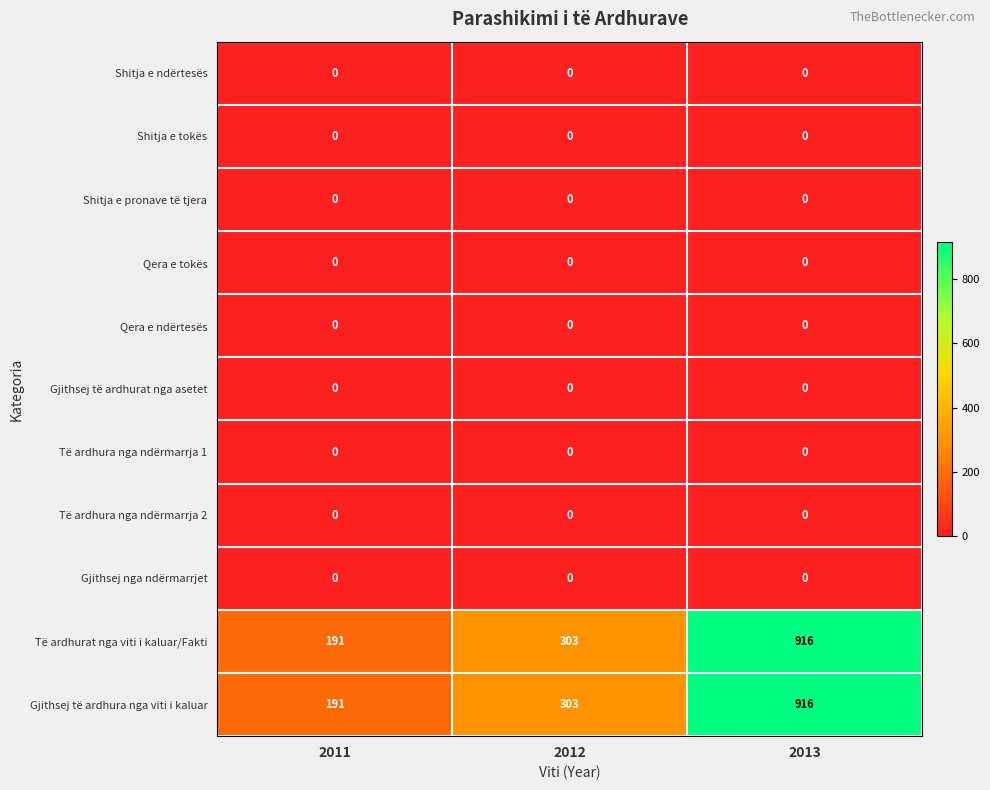

What is the total value across all series at 2013?

1832